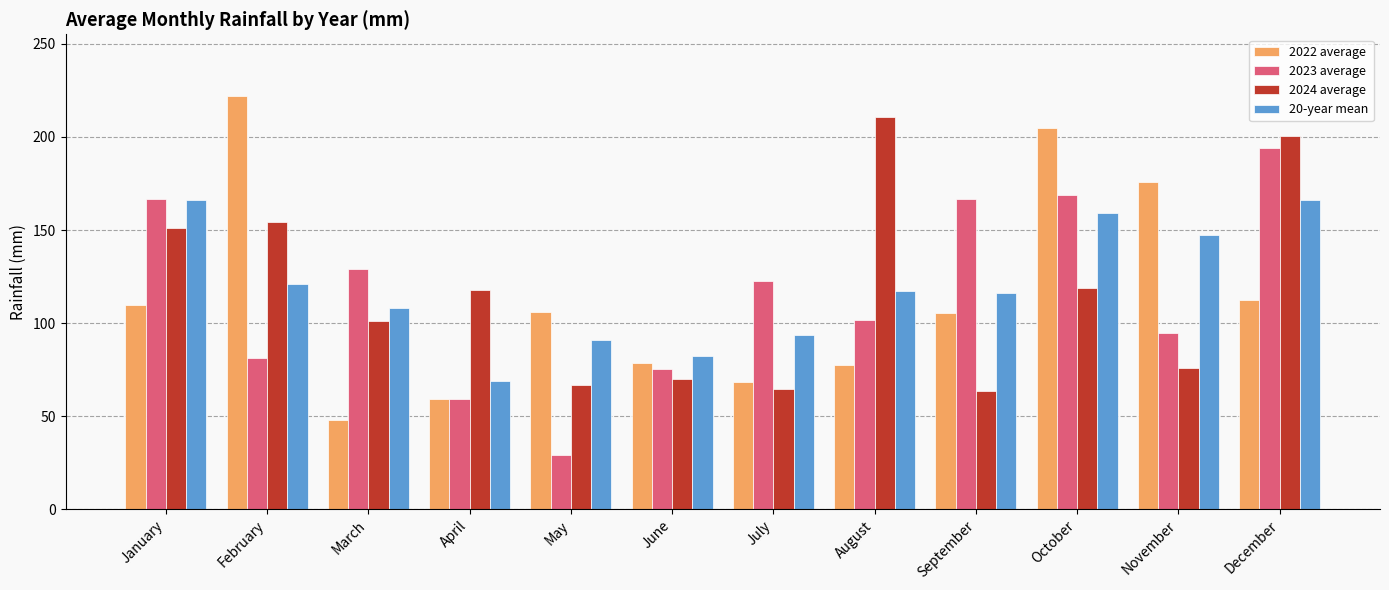

Where is 2023 average nearest to the value 111?

August